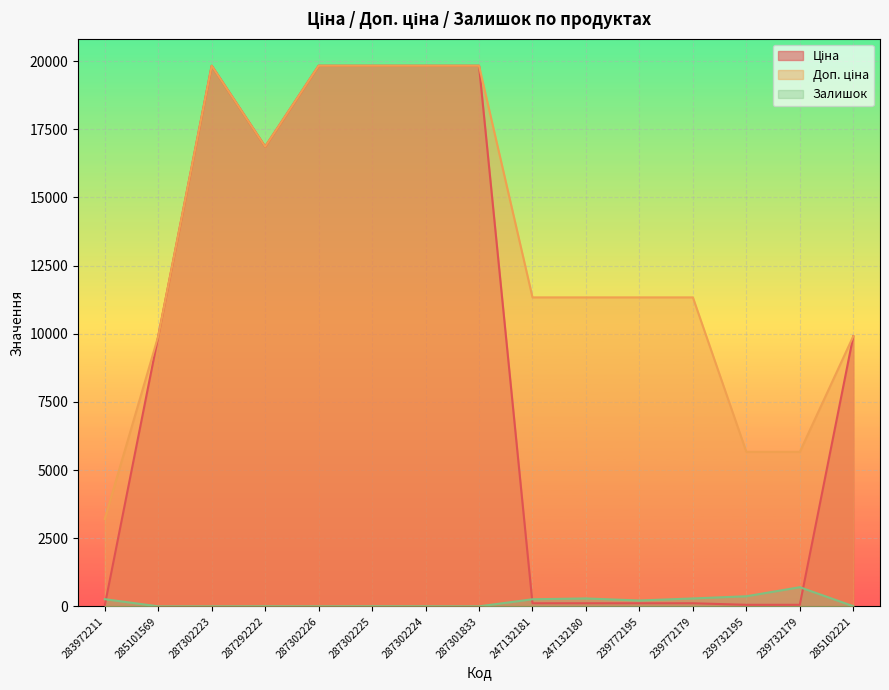

List the series in order of their overall mean, highest first.

Доп. ціна, Ціна, Залишок